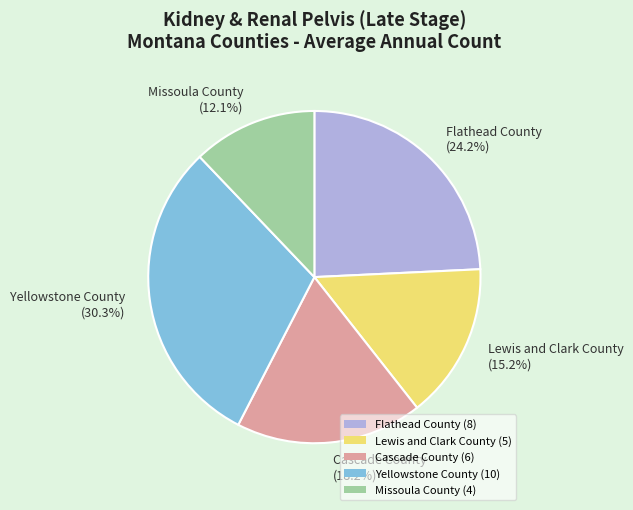

Which slice is the smallest?

Missoula County